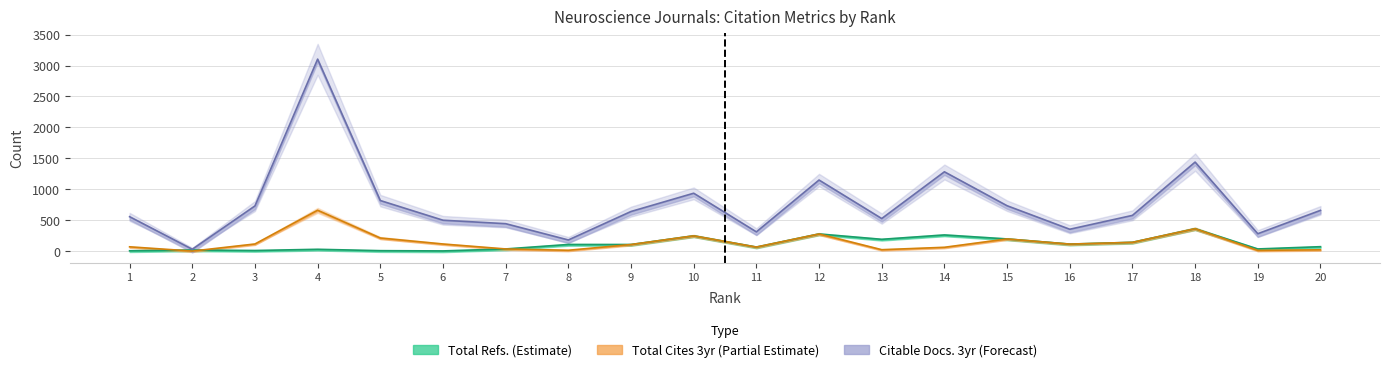

Where is the first local minimum for Citable Docs. (3years)?

2